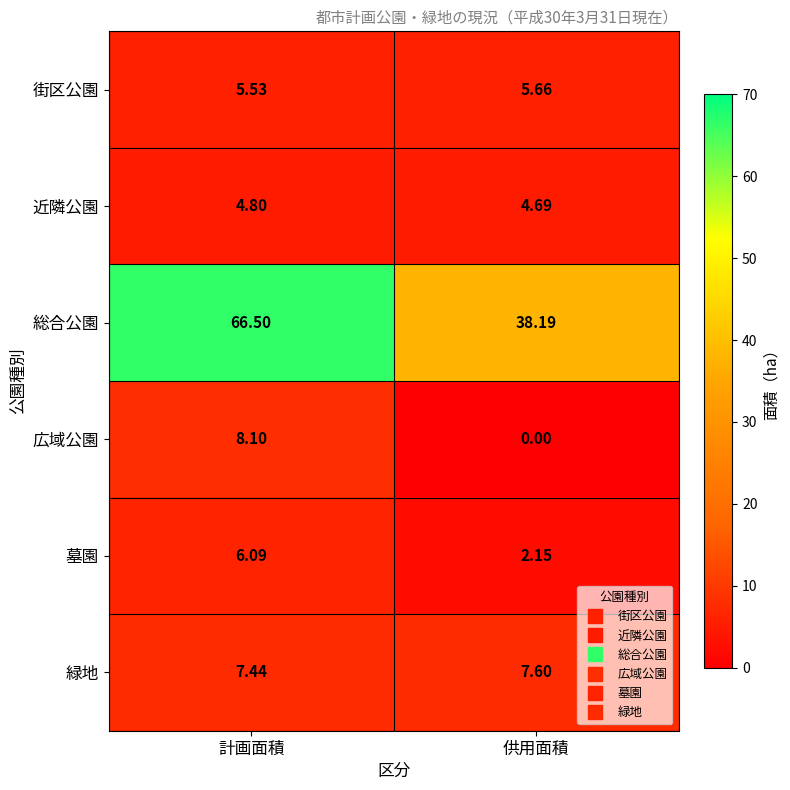

Count the number of data series in this chart.

6